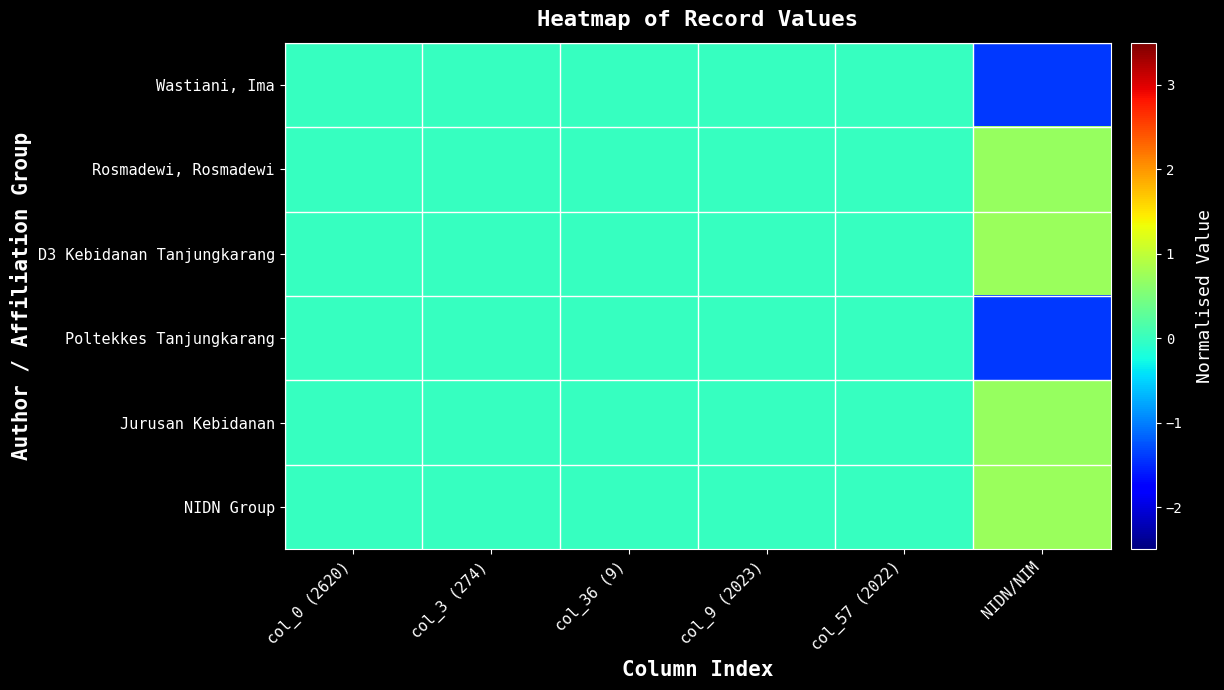

Reading left to right, list all the values displayed in this chart.

Wastiani, Ima: col_0 (2620)=0.0	col_3 (274)=0.0	col_36 (9)=0.0	col_9 (2023)=0.0	col_57 (2022)=0.0	NIDN/NIM=-1.4
Rosmadewi, Rosmadewi: col_0 (2620)=0.0	col_3 (274)=0.0	col_36 (9)=0.0	col_9 (2023)=0.0	col_57 (2022)=0.0	NIDN/NIM=0.7
D3 Kebidanan Tanjungkarang: col_0 (2620)=0.0	col_3 (274)=0.0	col_36 (9)=0.0	col_9 (2023)=0.0	col_57 (2022)=0.0	NIDN/NIM=0.7
Poltekkes Tanjungkarang: col_0 (2620)=0.0	col_3 (274)=0.0	col_36 (9)=0.0	col_9 (2023)=0.0	col_57 (2022)=0.0	NIDN/NIM=-1.4
Jurusan Kebidanan: col_0 (2620)=0.0	col_3 (274)=0.0	col_36 (9)=0.0	col_9 (2023)=0.0	col_57 (2022)=0.0	NIDN/NIM=0.7
NIDN Group: col_0 (2620)=0.0	col_3 (274)=0.0	col_36 (9)=0.0	col_9 (2023)=0.0	col_57 (2022)=0.0	NIDN/NIM=0.7